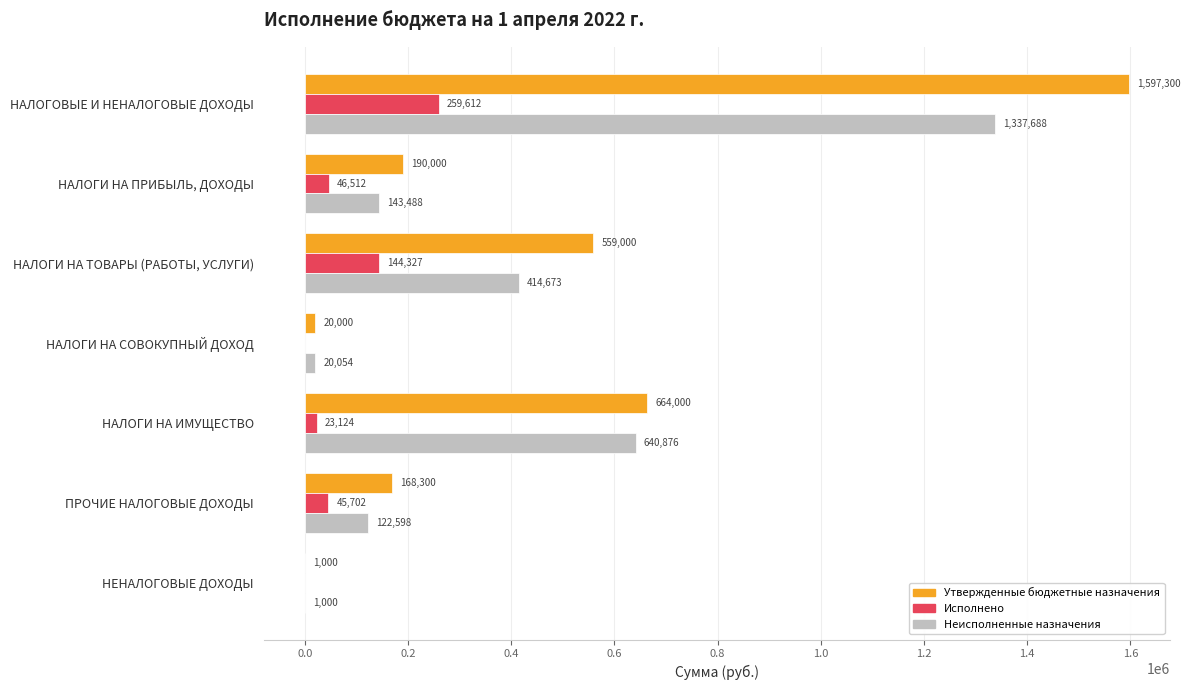

Which series has the widest spread of values?

Утвержденные бюджетные назначения